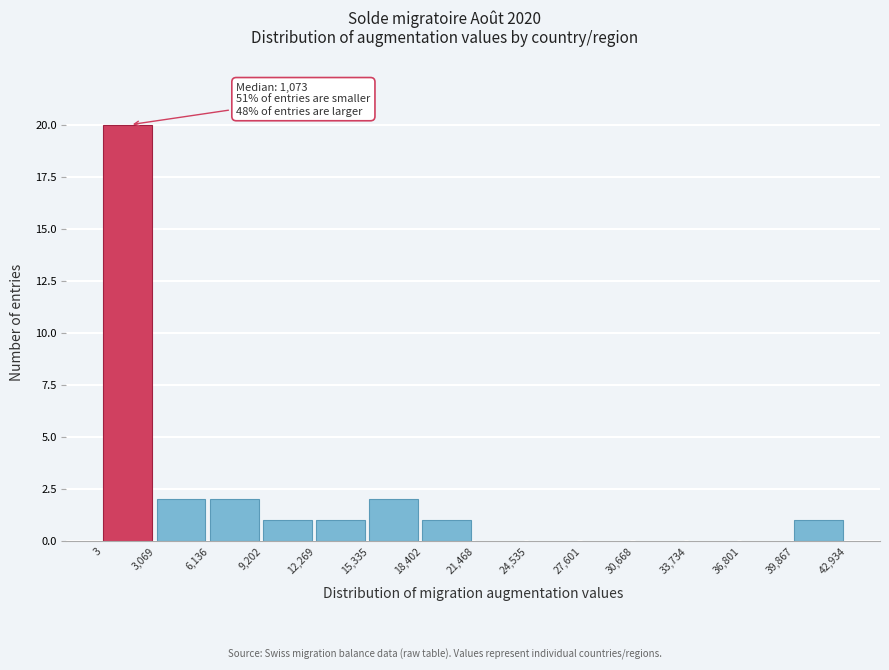

Which range on the x-axis has the tallest bar?

3 to 3,069